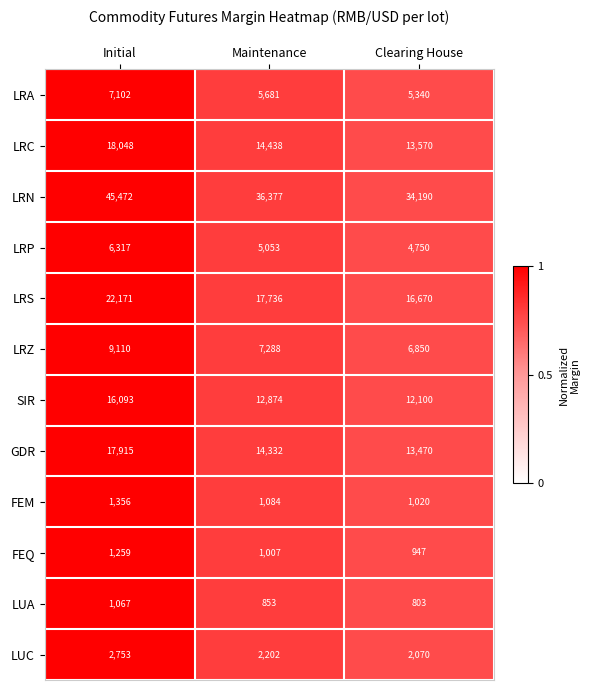

What is the smallest value displayed?

803